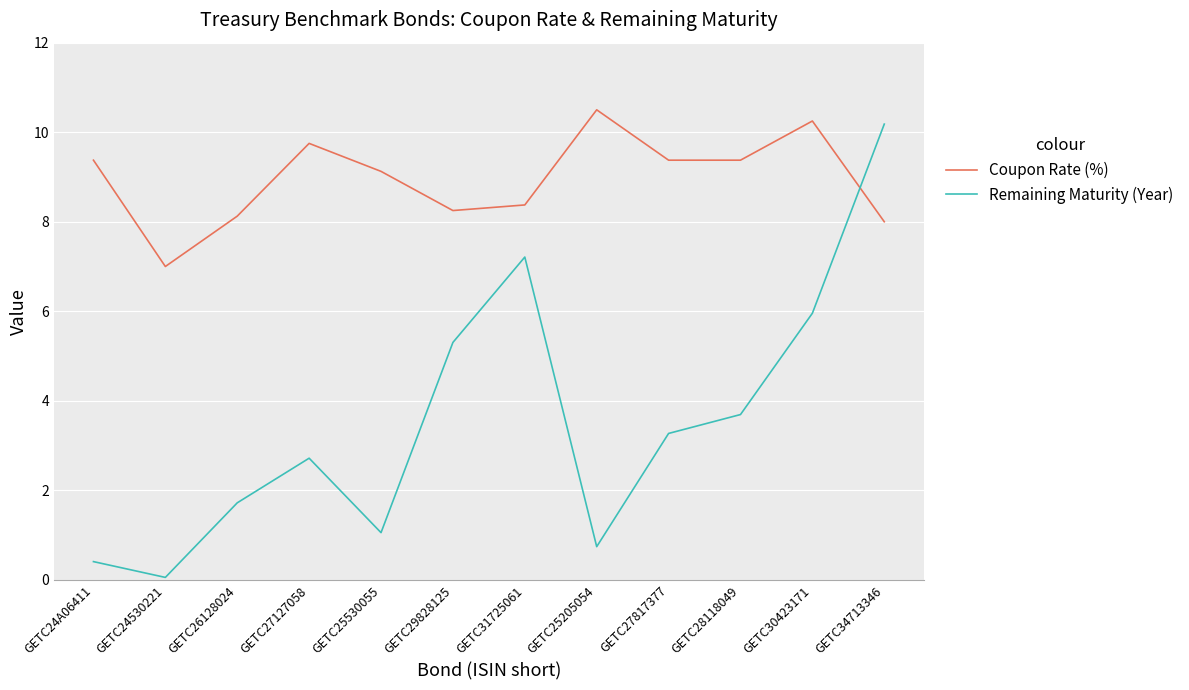

At which label is Coupon Rate (%) closest to 8?

GETC34713346